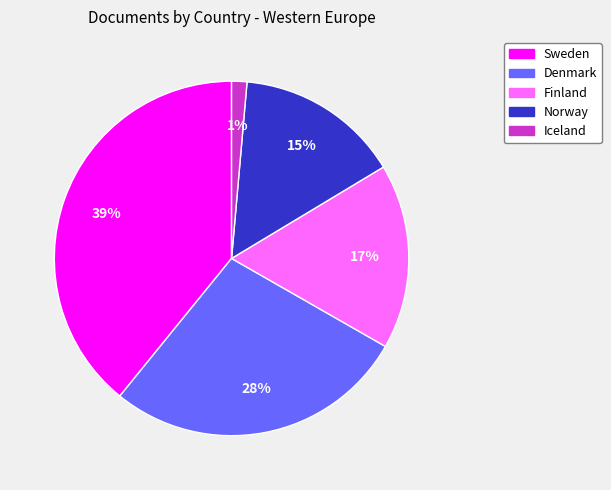

How many slices are in this pie chart?

5